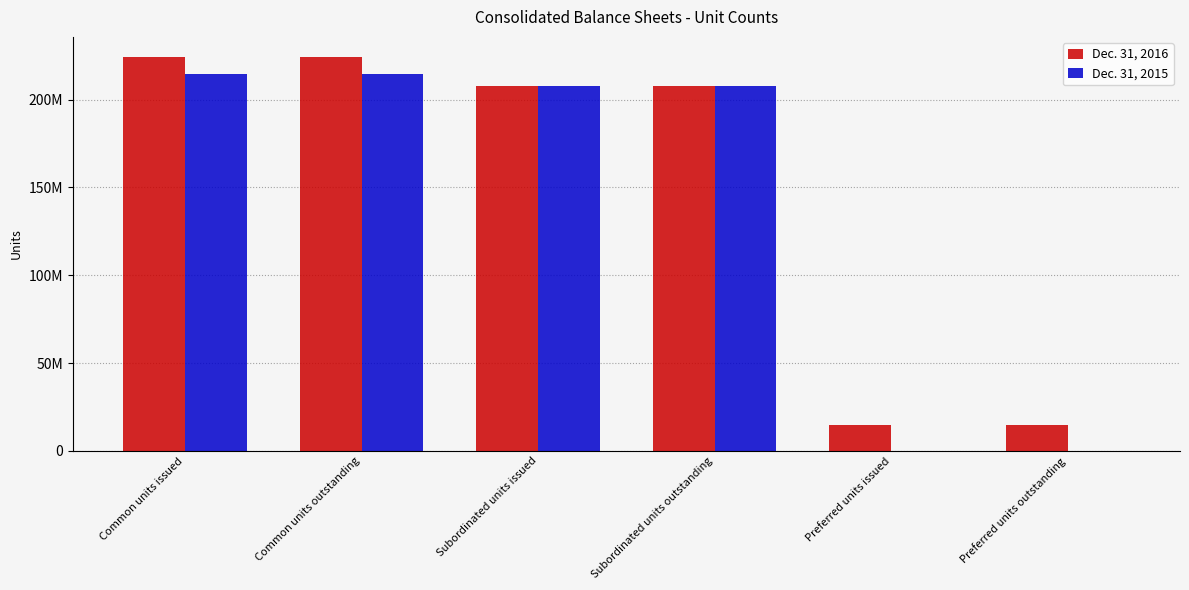

Rank the series by their average value, from highest to lowest.

Dec. 31, 2016, Dec. 31, 2015